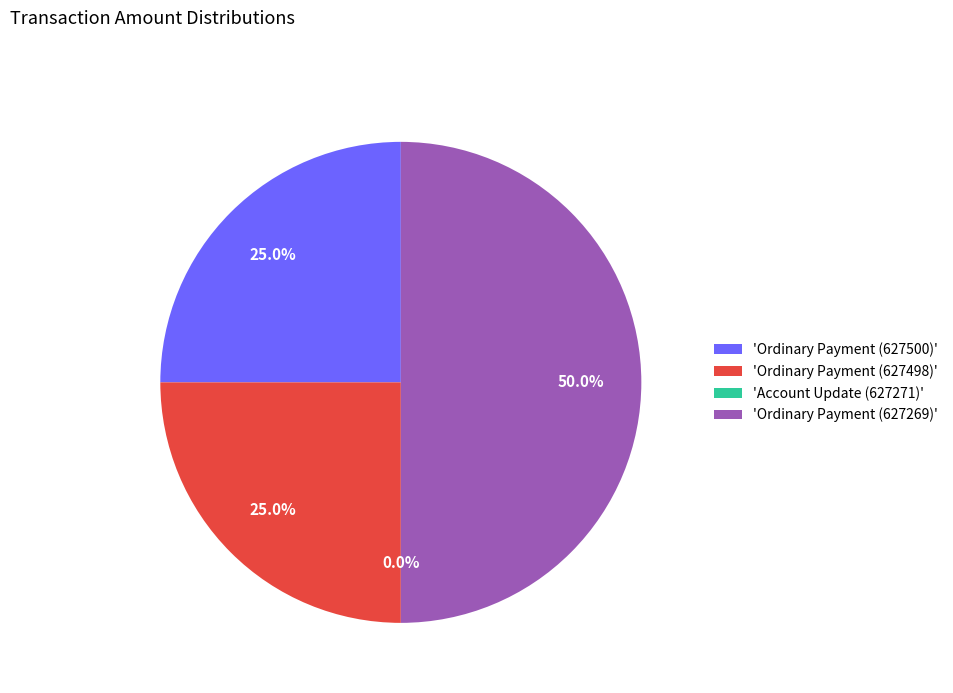

True or false: Account Update (627271) accounts for 1% of the total.

False